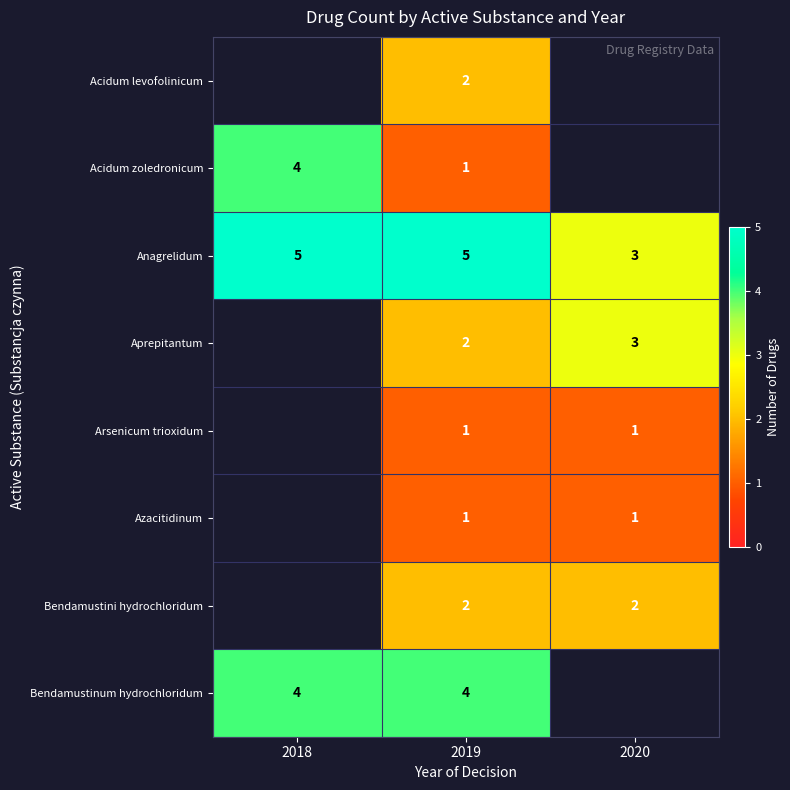

Is it true that Bendamustinum hydrochloridum equals 7.1 at 2019?

False